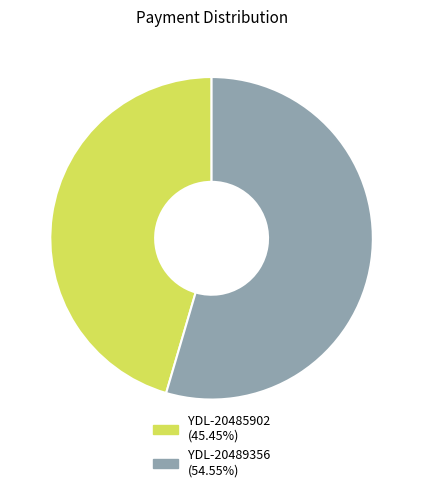

Rank the categories by value from highest to lowest.

YDL-20489356, YDL-20485902